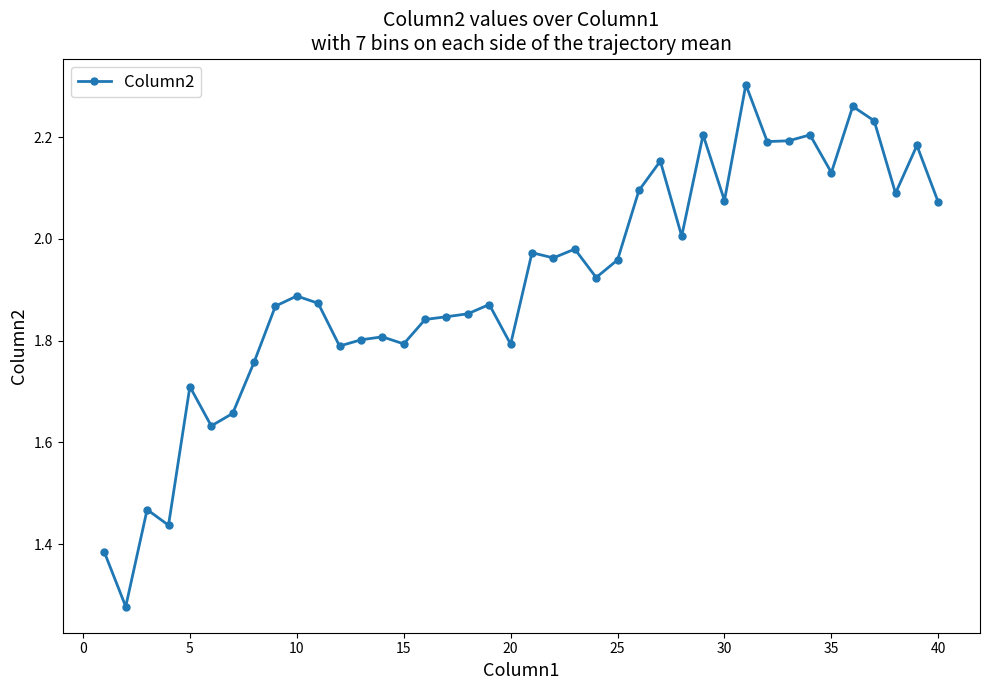

What is the sum of all values?

76.5